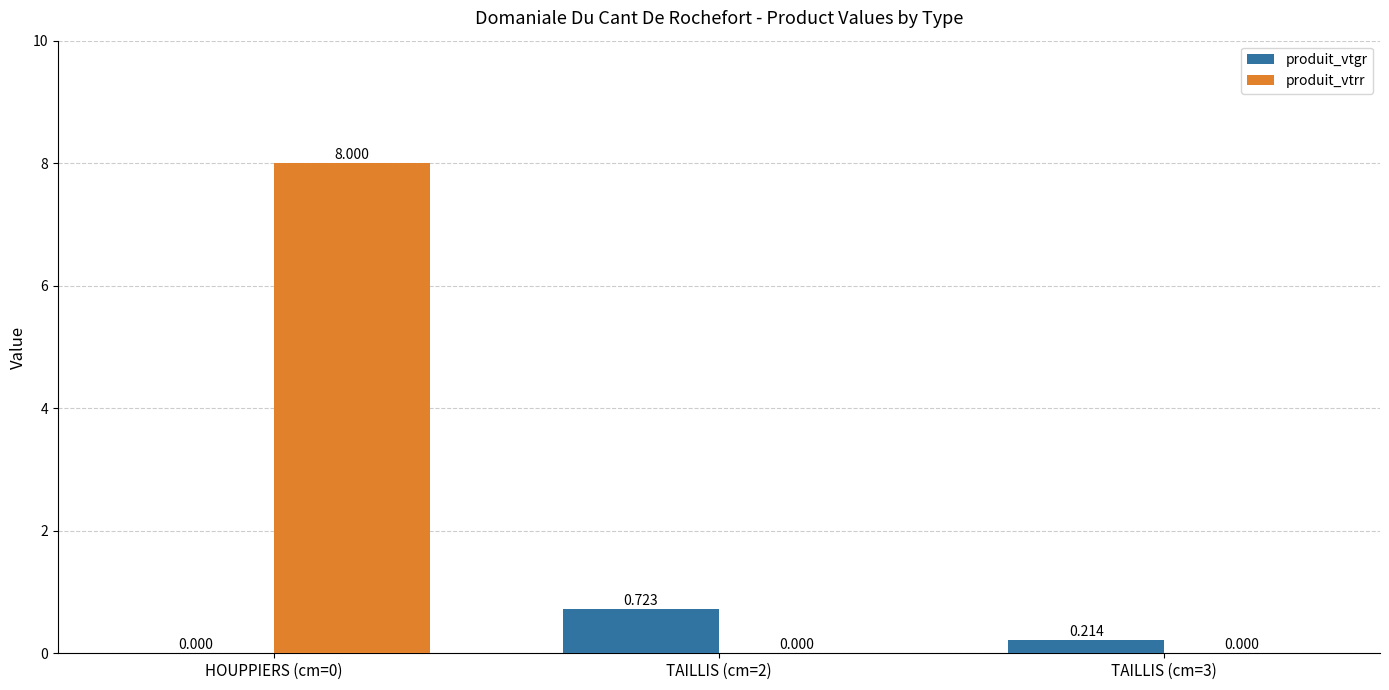

Which series has the largest total across all categories?

produit_vtrr